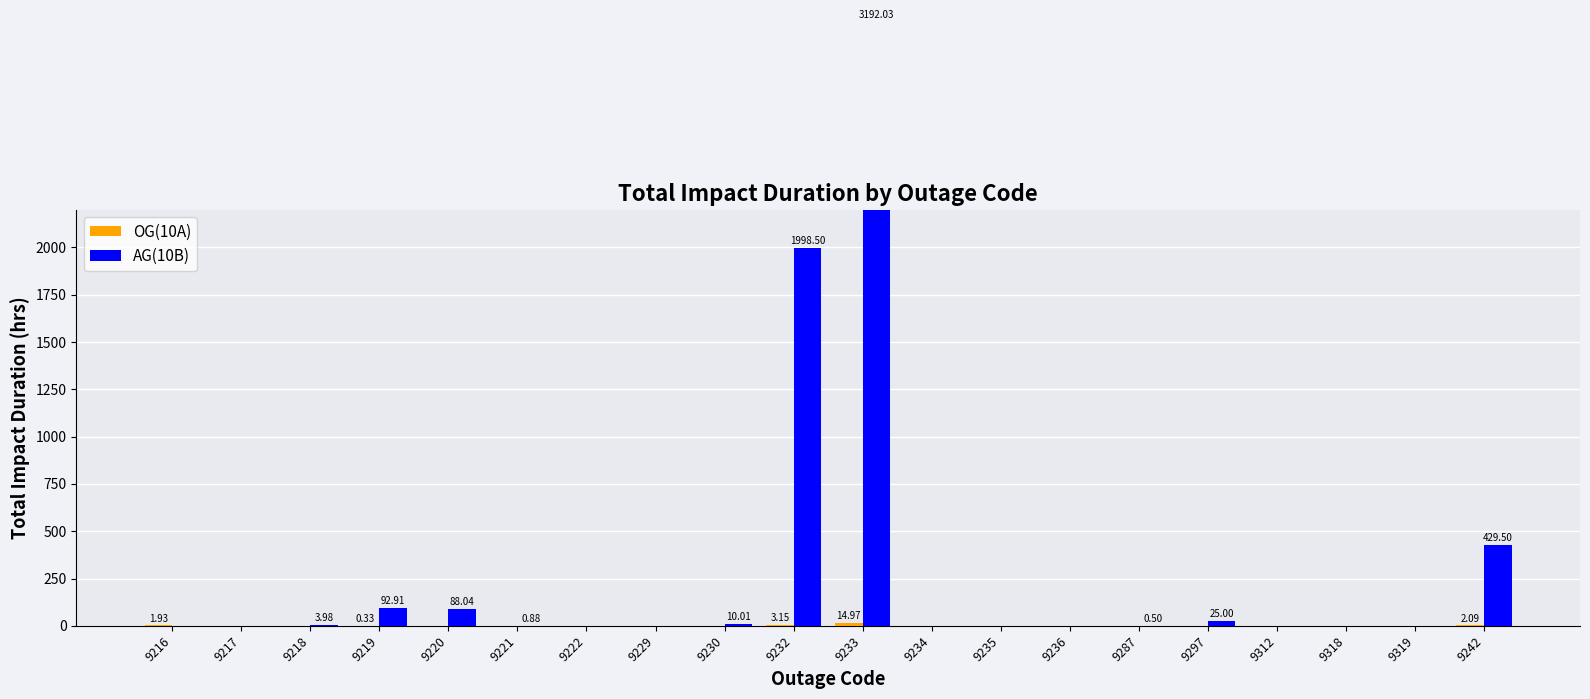

List the labels in order of OG(10A) value, largest first.

9233, 9232, 9242, 9216, 9219, 9217, 9218, 9220, 9221, 9222, 9229, 9230, 9234, 9235, 9236, 9287, 9297, 9312, 9318, 9319